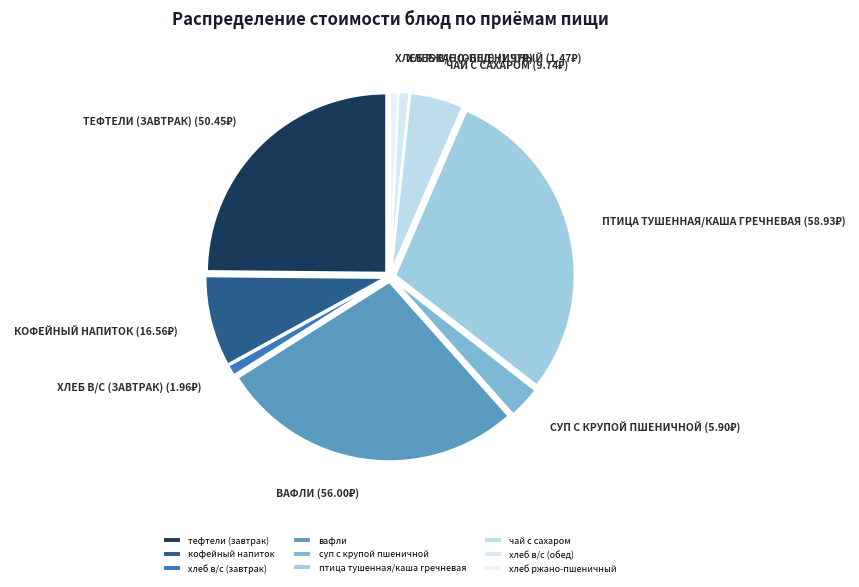

Do тефтели (завтрак) and чай с сахаром together represent more than half of the pie?

No